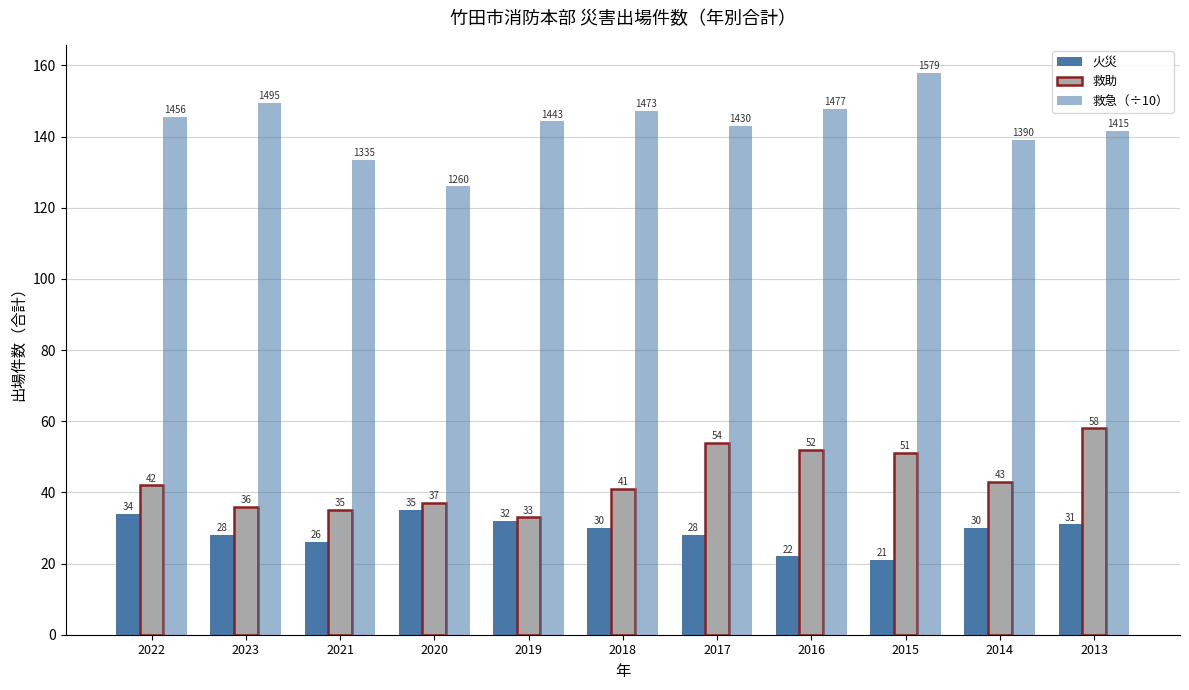

True or false: 救助 has a value of 15.1 at 2015.

False